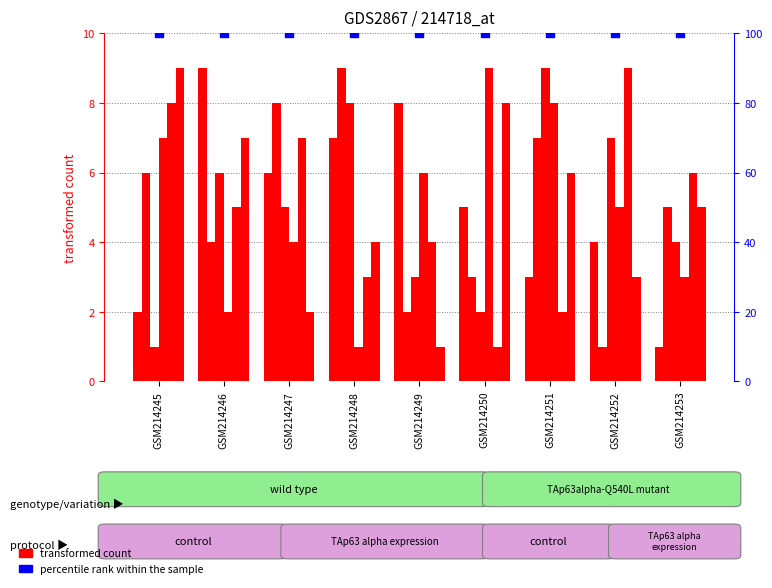

What is the total value across all series at GSM214250?

105